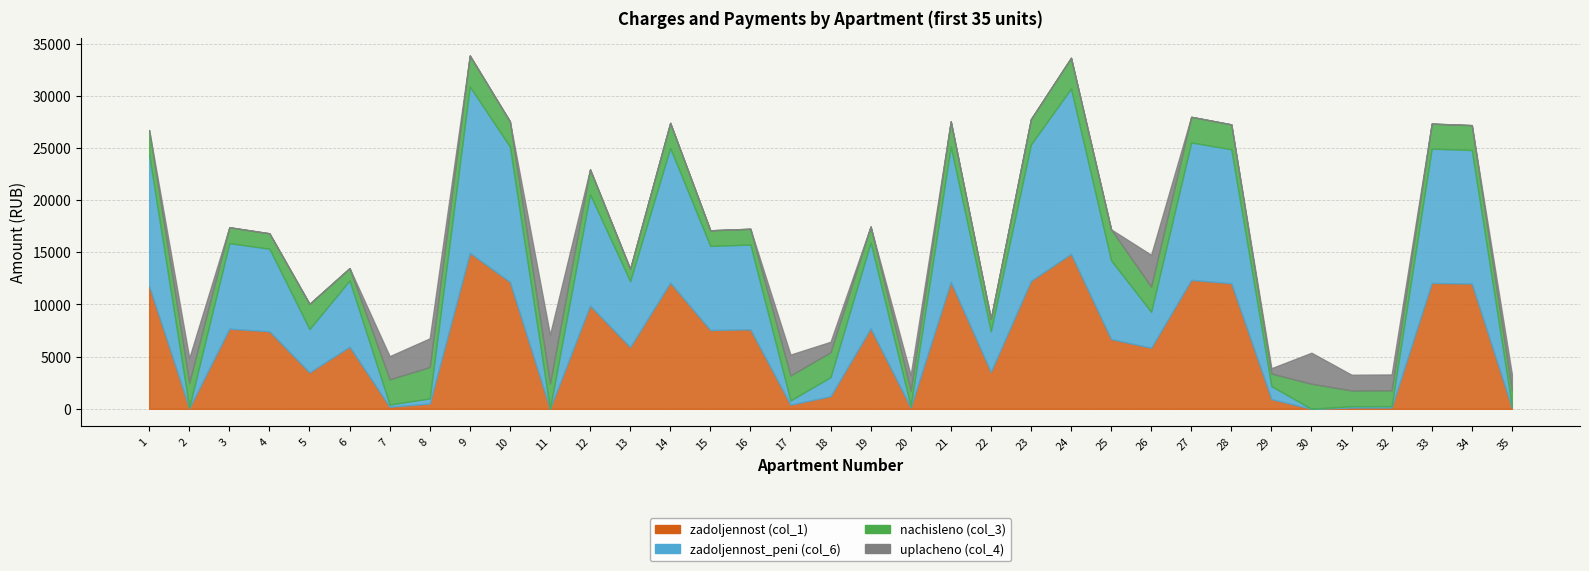

Does the chart have visible grid lines?

Yes